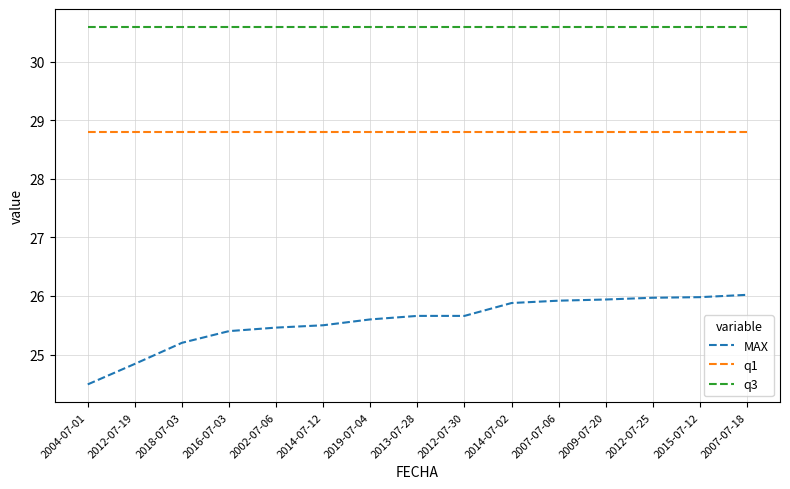

Rank the series by their average value, from highest to lowest.

q3, q1, MAX